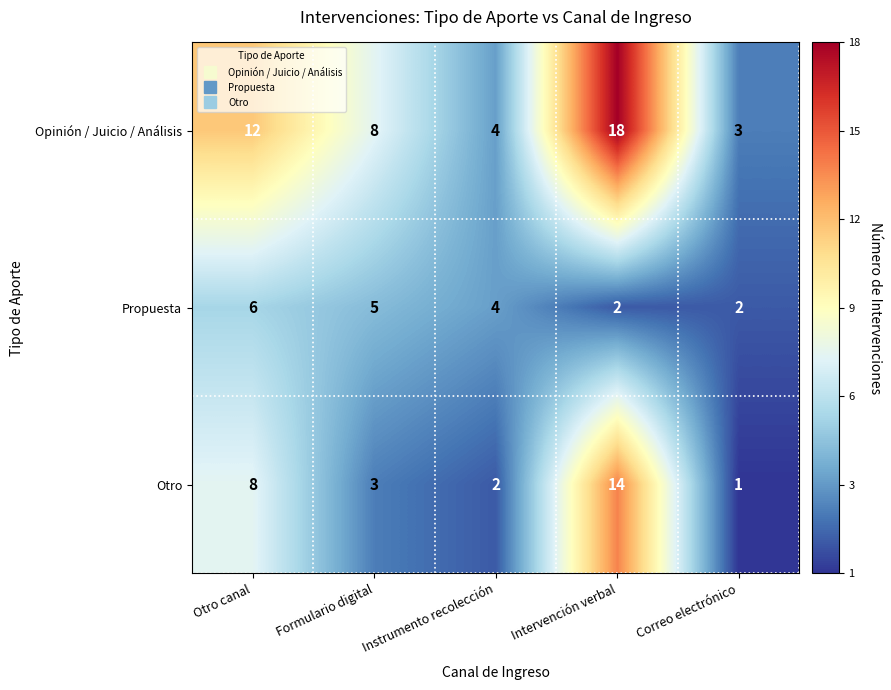

The value of Opinión / Juicio / Análisis at Intervención verbal is 18. True or false?

True